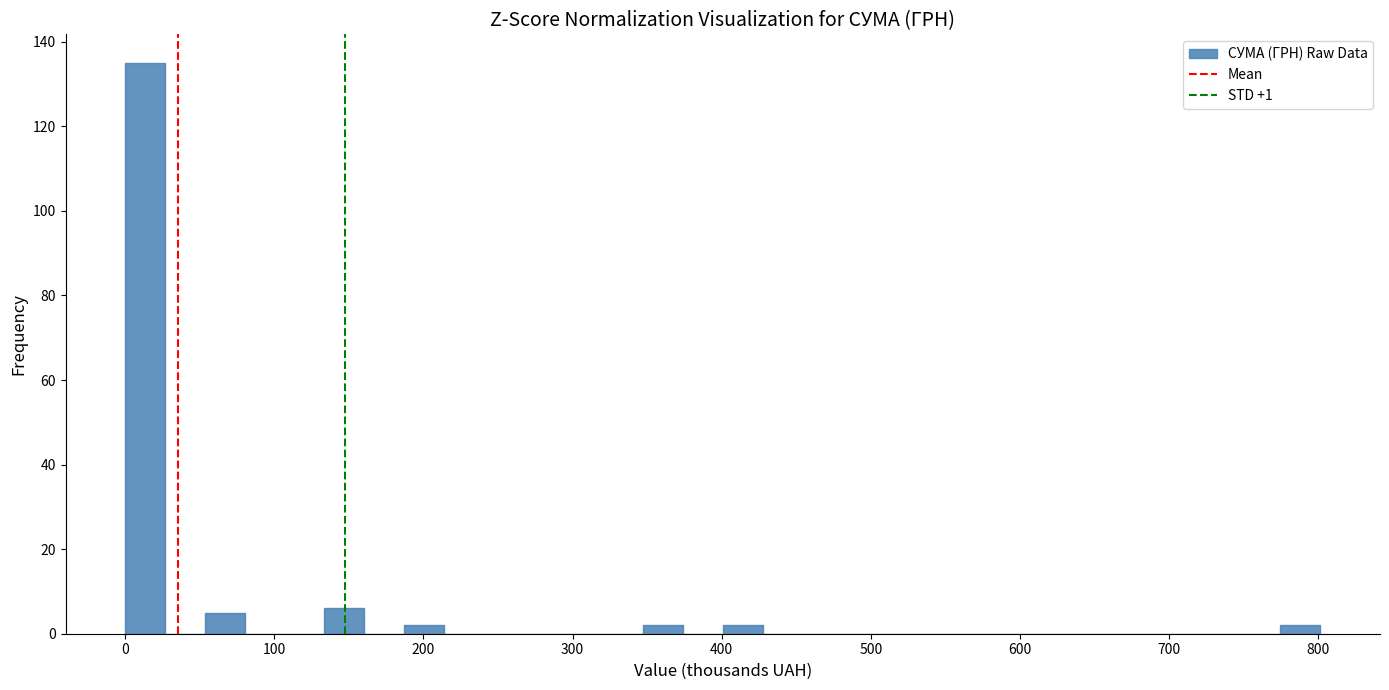

Read against the x-axis, roughly where is the centre of the tallest bar?

10